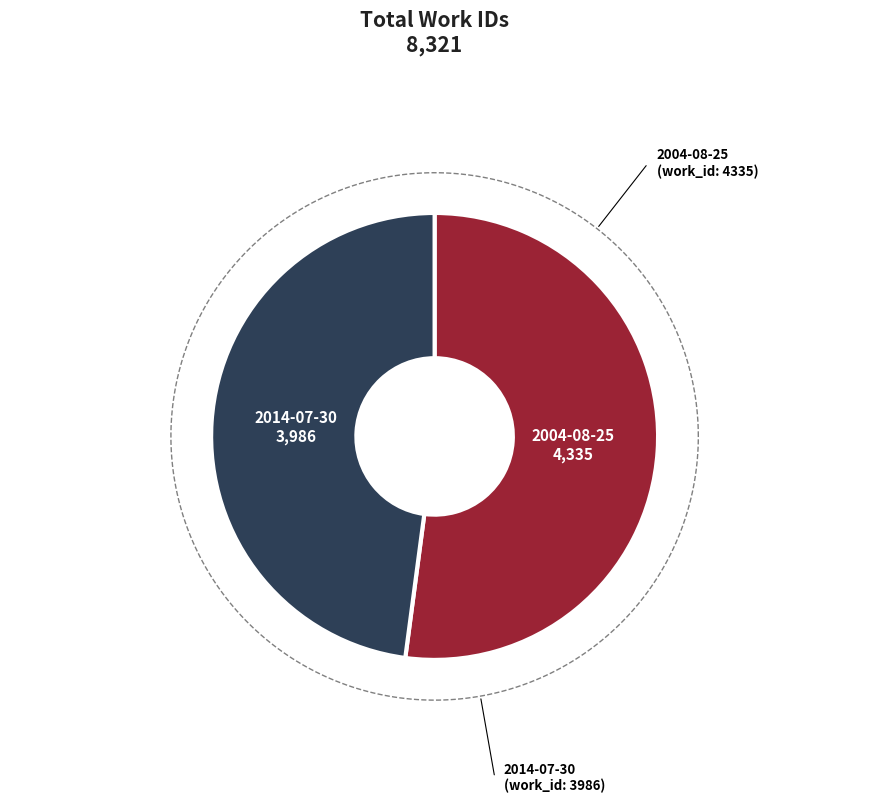

What percentage is the 2004-08-25 slice, to the nearest percent?

52%